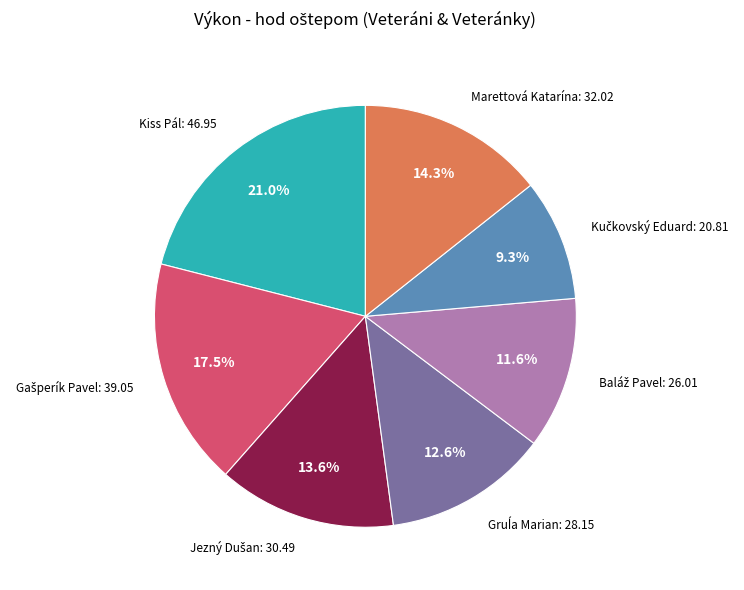

Is there a majority slice in this chart?

No